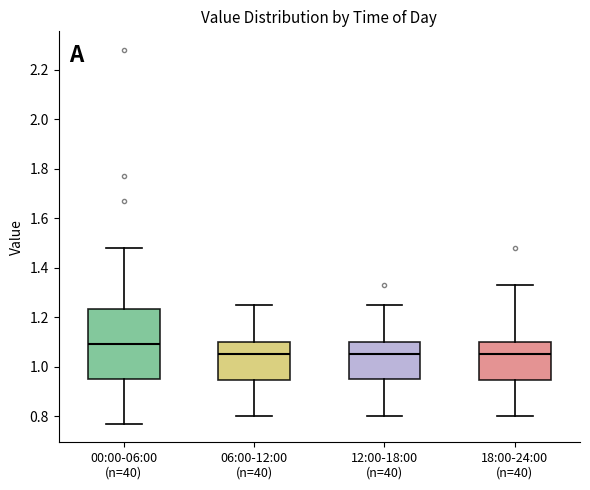

Reading left to right, read every box against the y-axis: the position of its median line, the range the box covers, and the ends of its whiskers. The values are not printed on the chart, so give them approximately, as read against the axis.

00:00-06:00 (n=40): median 1.10, box 0.96 to 1.24, whiskers 0.78 to 1.48
06:00-12:00 (n=40): median 1.06, box 0.94 to 1.10, whiskers 0.80 to 1.26
12:00-18:00 (n=40): median 1.06, box 0.96 to 1.10, whiskers 0.80 to 1.26
18:00-24:00 (n=40): median 1.06, box 0.94 to 1.10, whiskers 0.80 to 1.34